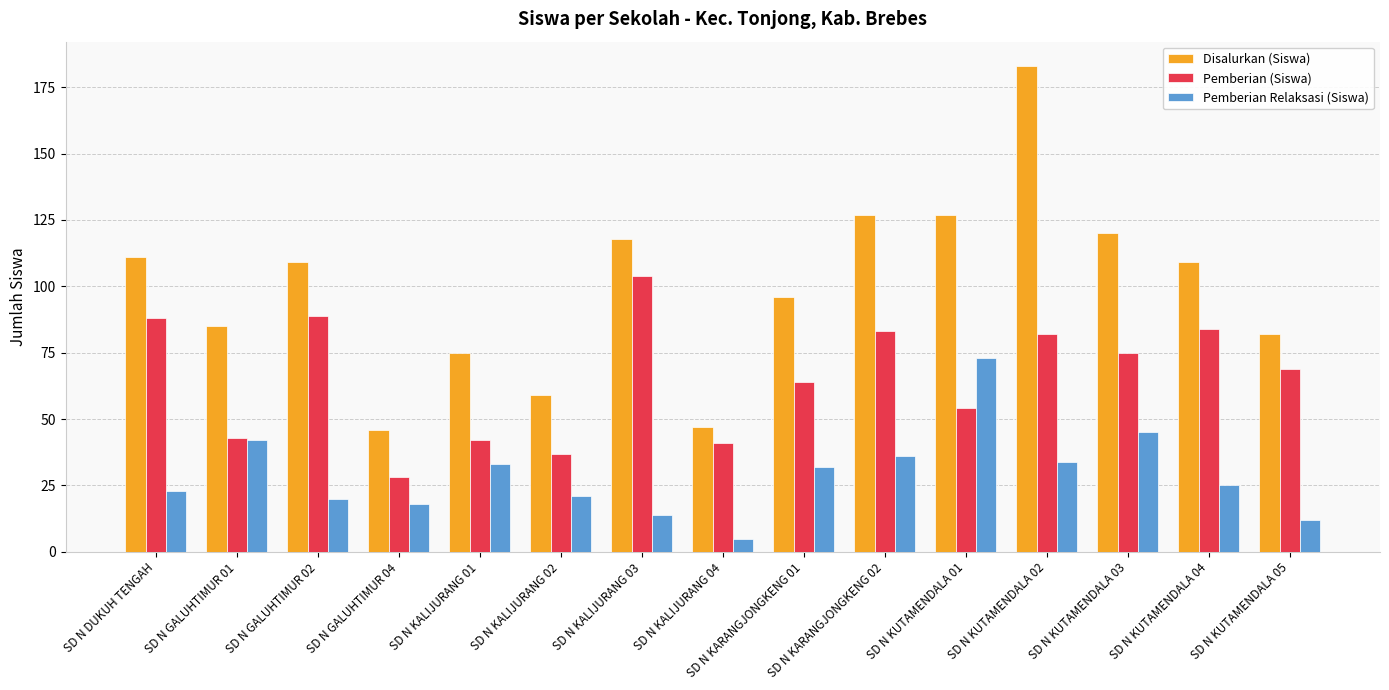

List the series in order of their overall mean, lowest first.

Pemberian Relaksasi (Siswa), Pemberian (Siswa), Disalurkan (Siswa)